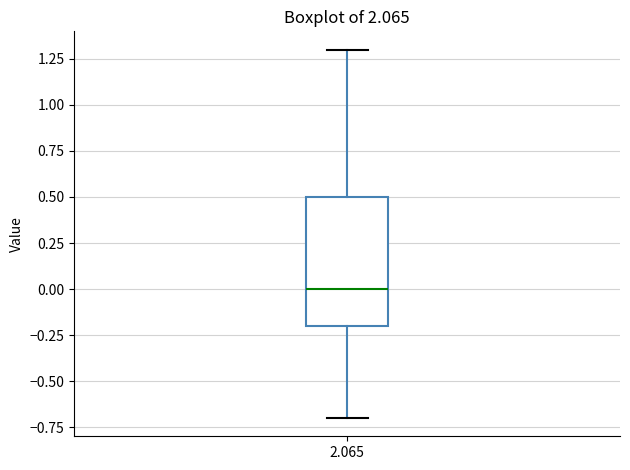

Where does the upper whisker of the box at x = 2.065 end on the y-axis? The values are not printed on the chart, so give them approximately, as read against the axis.

1.3